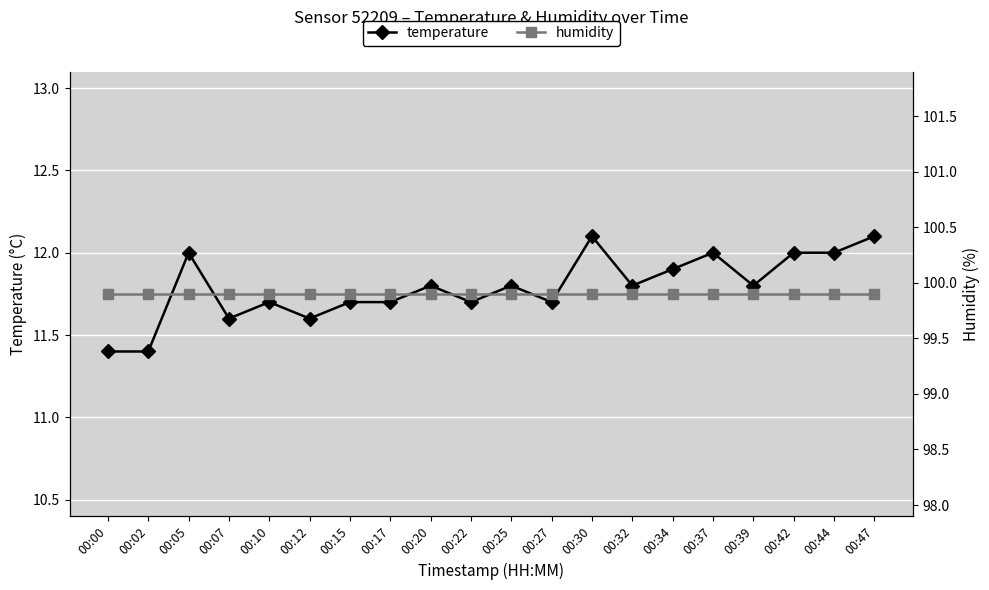

Which series has the widest spread of values?

temperature